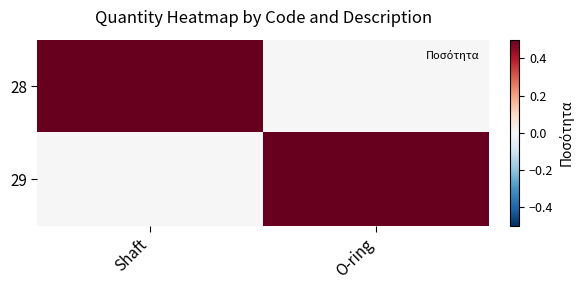

List the series in order of their peak value, highest first.

28, 29